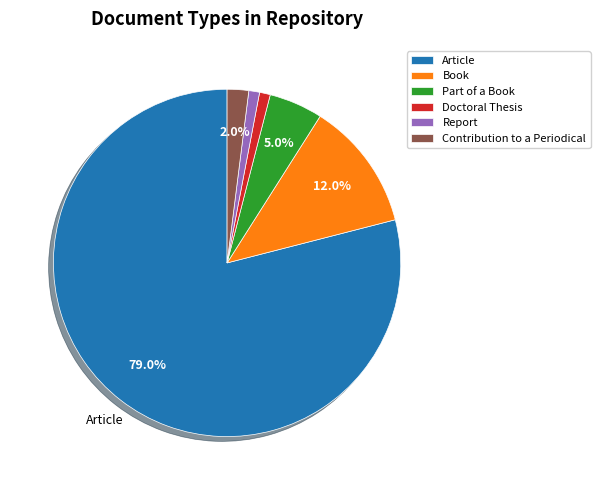

Between Book and Report, which is larger?

Book